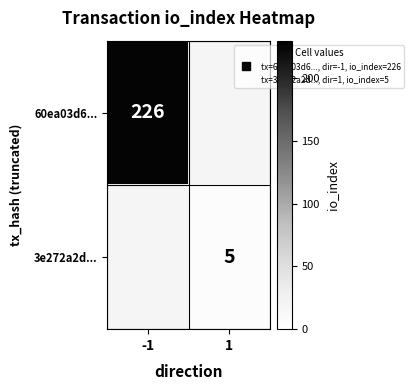

What is the maximum value for 60ea03d6...?

226.0